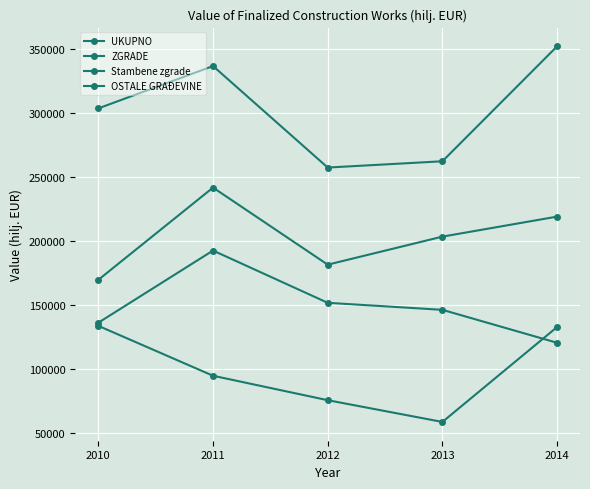

Is this an area chart (filled region under the line)?

No